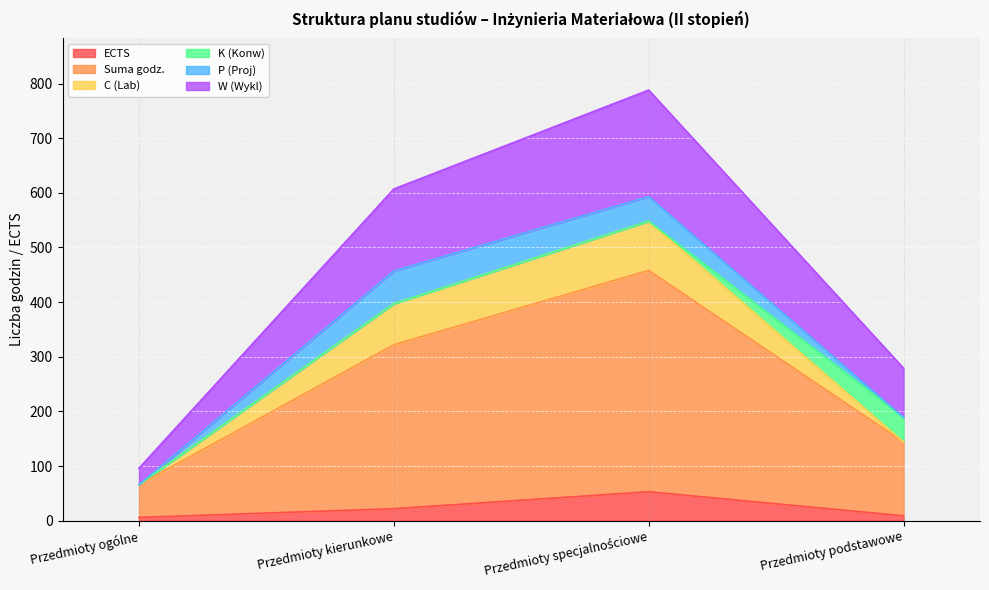

At which category is the sum across all series the highest?

Przedmioty specjalnościowe